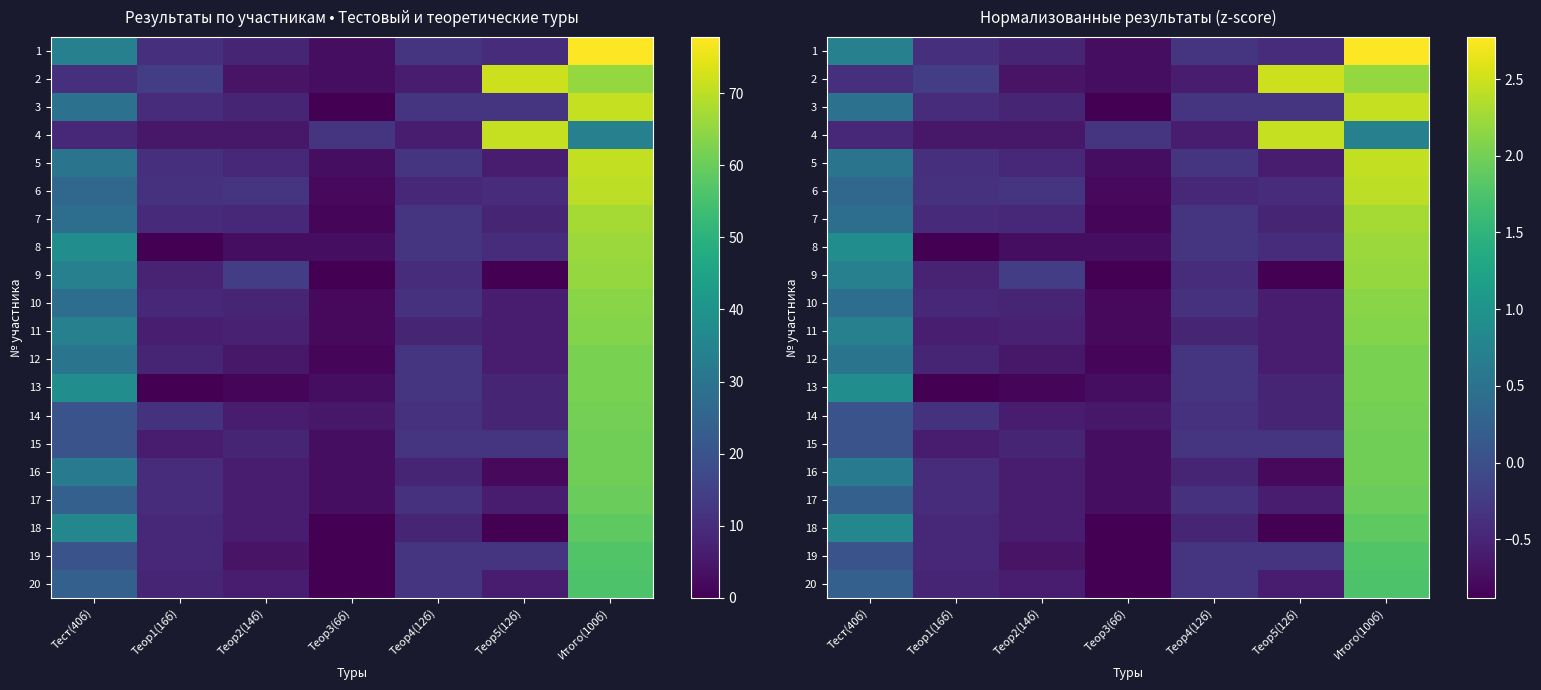

How many values in the 10 series exceed 0?

2